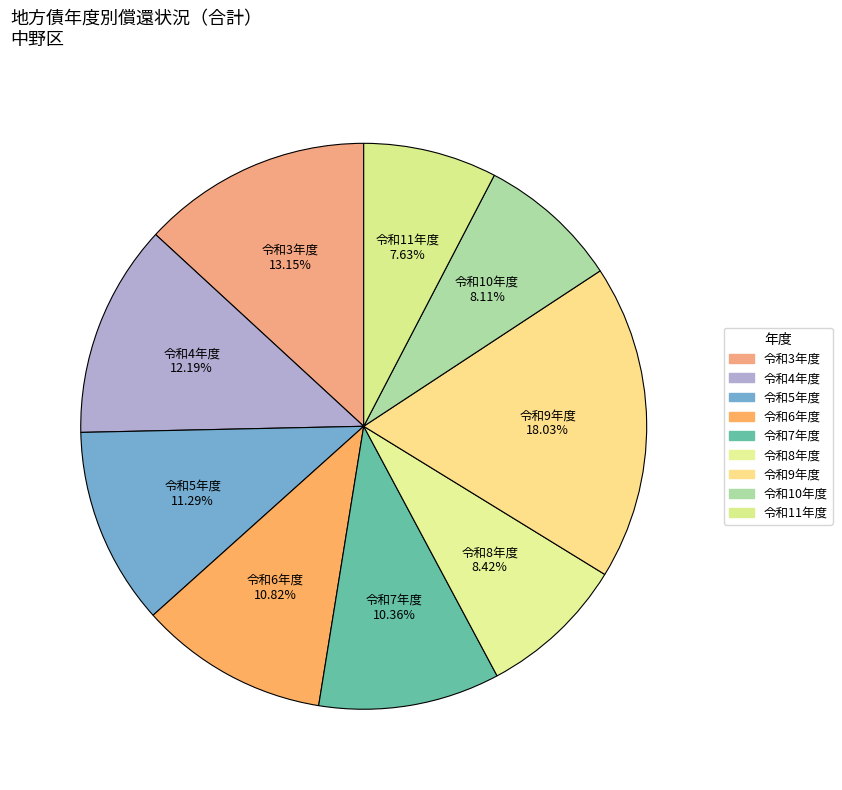

Is there a majority slice in this chart?

No